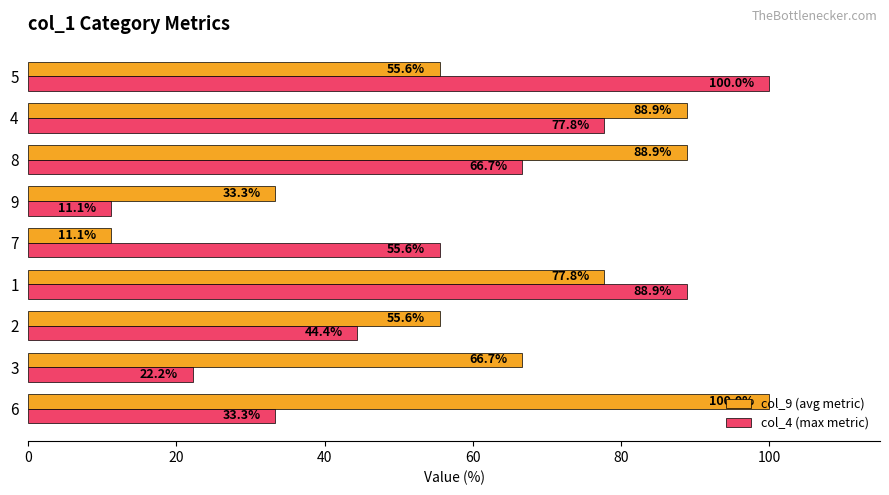

At how many categories does at least one series exceed 53?

8